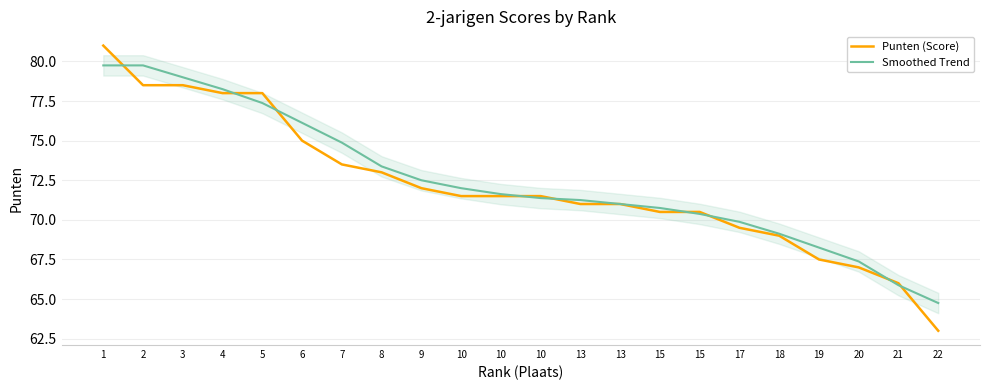

How many series are shown in this chart?

2